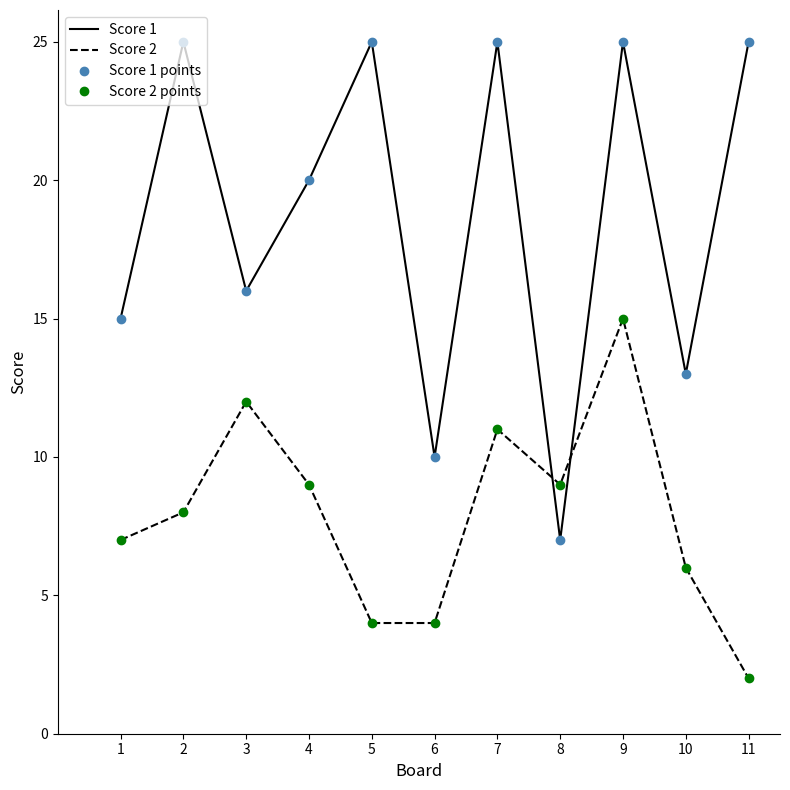

Between 1 and 7, which series saw the biggest shift?

Score 1